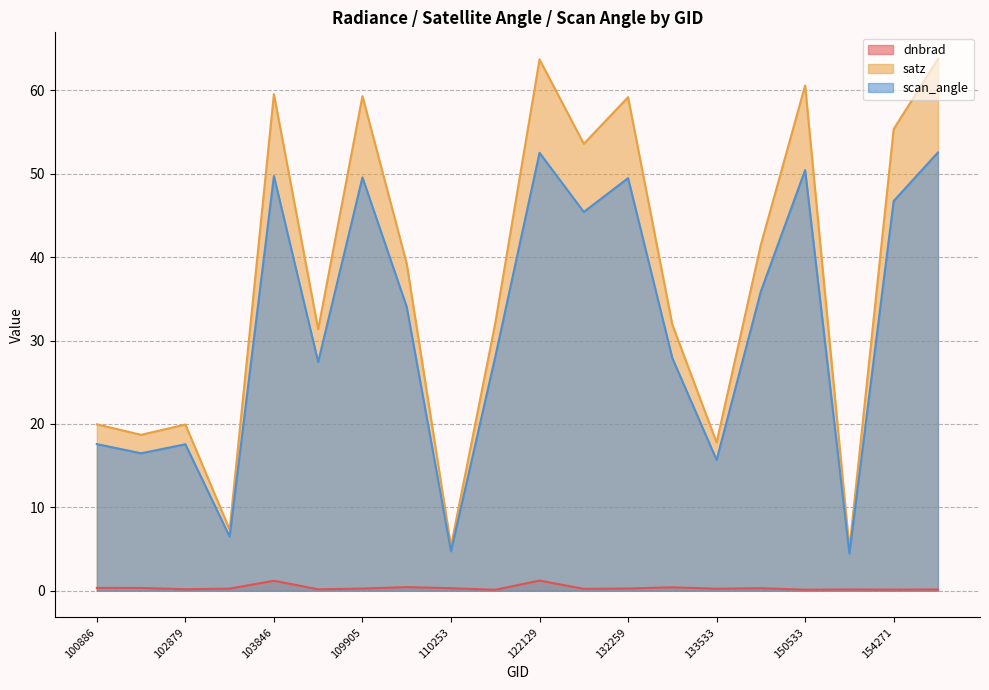

True or false: satz has a value of 41.5 at 144085.

True